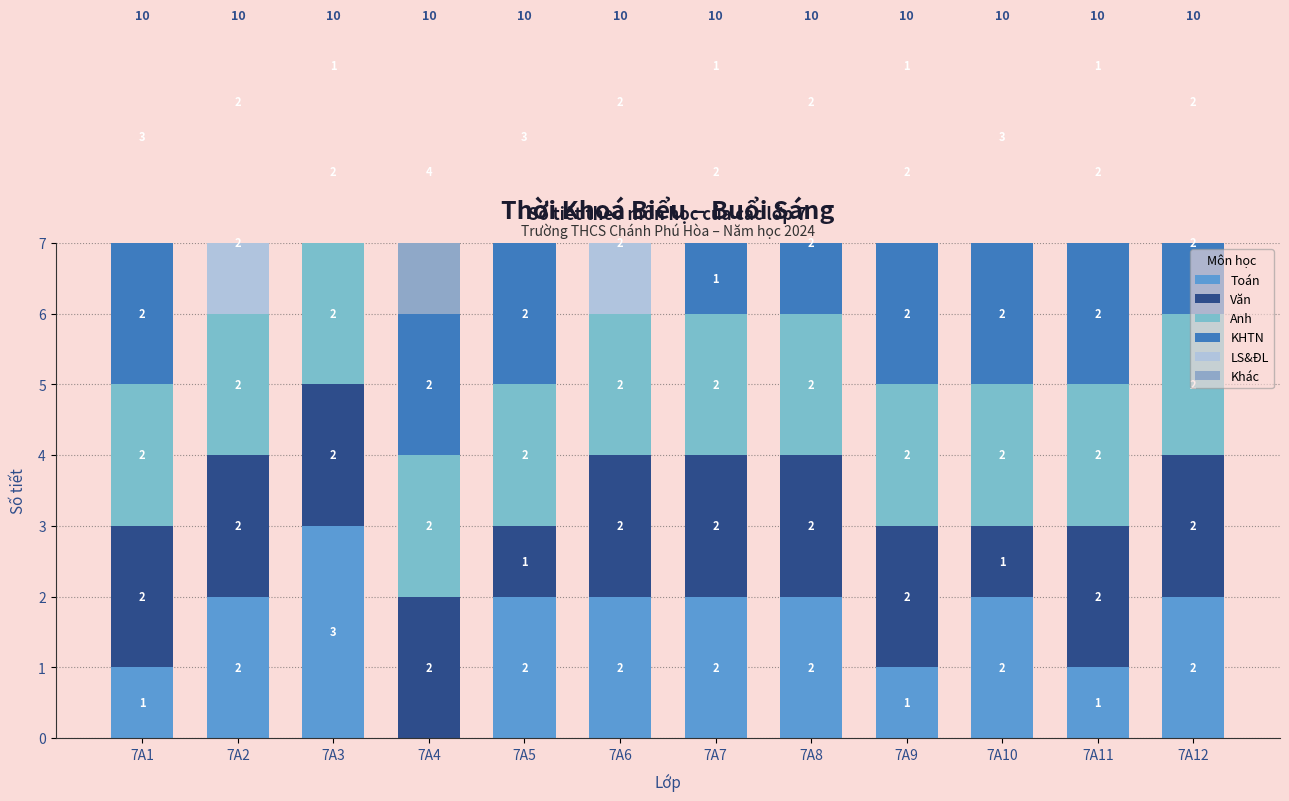

What is the difference between the Toán values at 7A5 and 7A3?

1